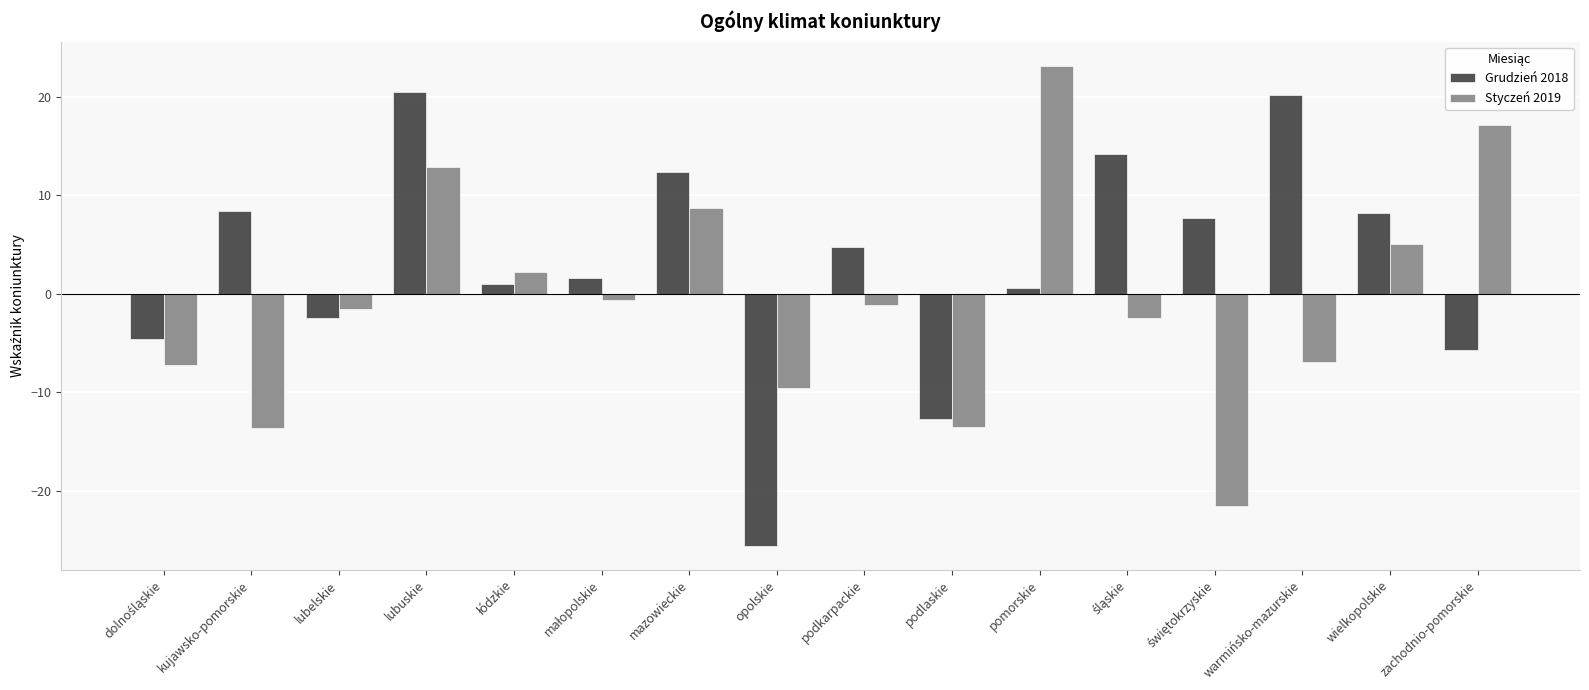

At which category is the sum across all series the highest?

lubuskie